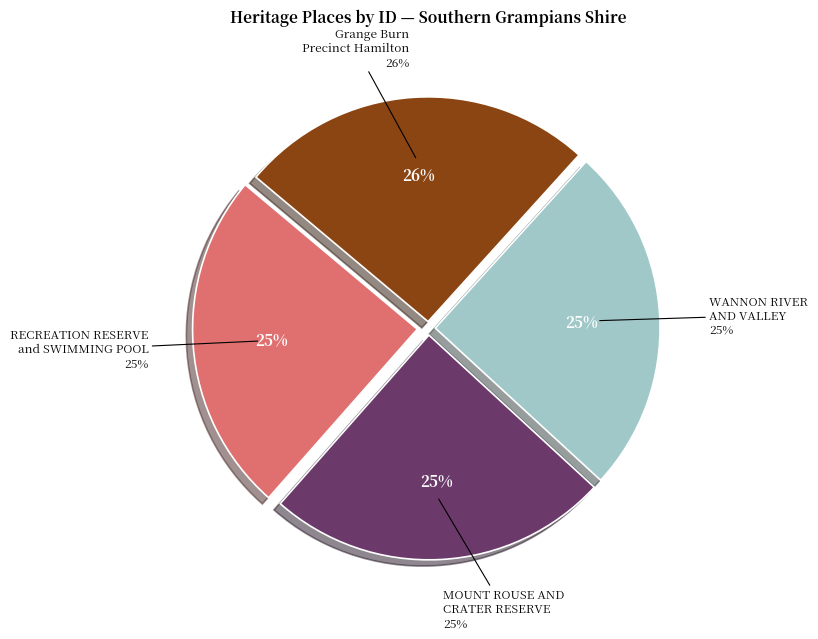

Between MOUNT ROUSE AND CRATER RESERVE and RECREATION RESERVE and SWIMMING POOL, which is larger?

MOUNT ROUSE AND CRATER RESERVE